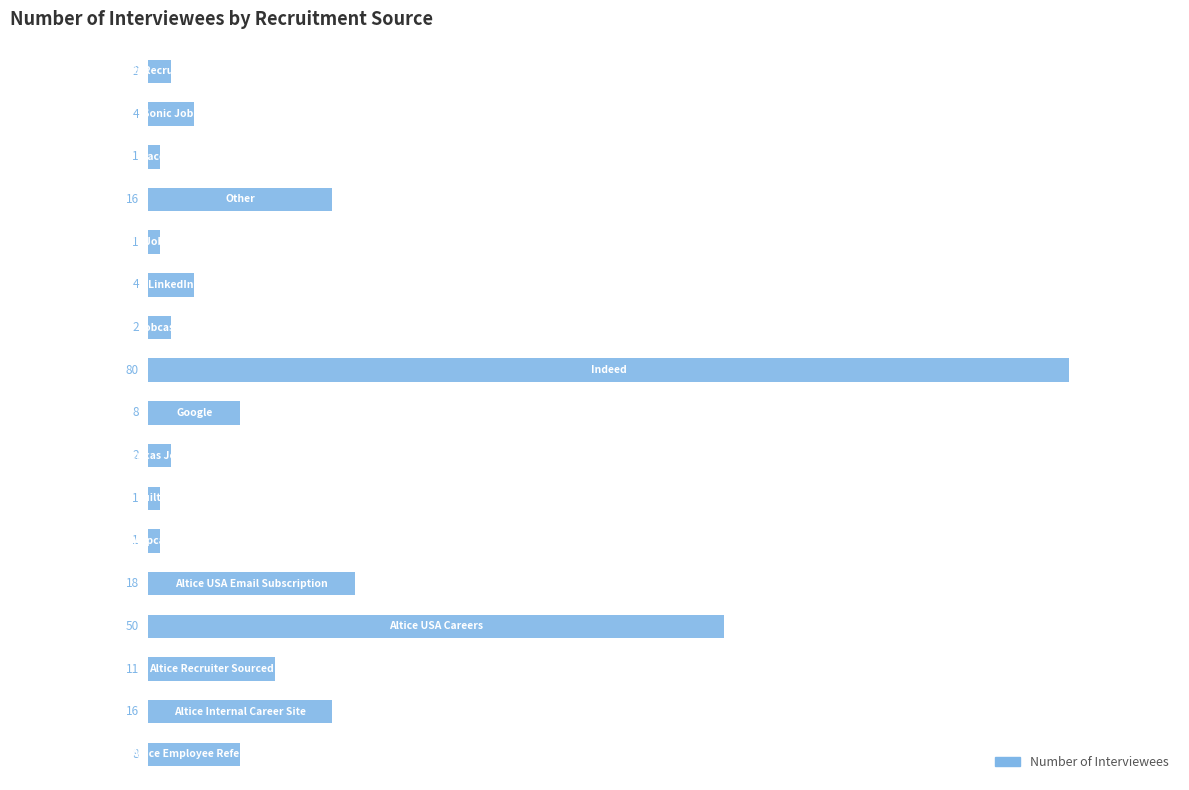

What is the sum of all values?

225